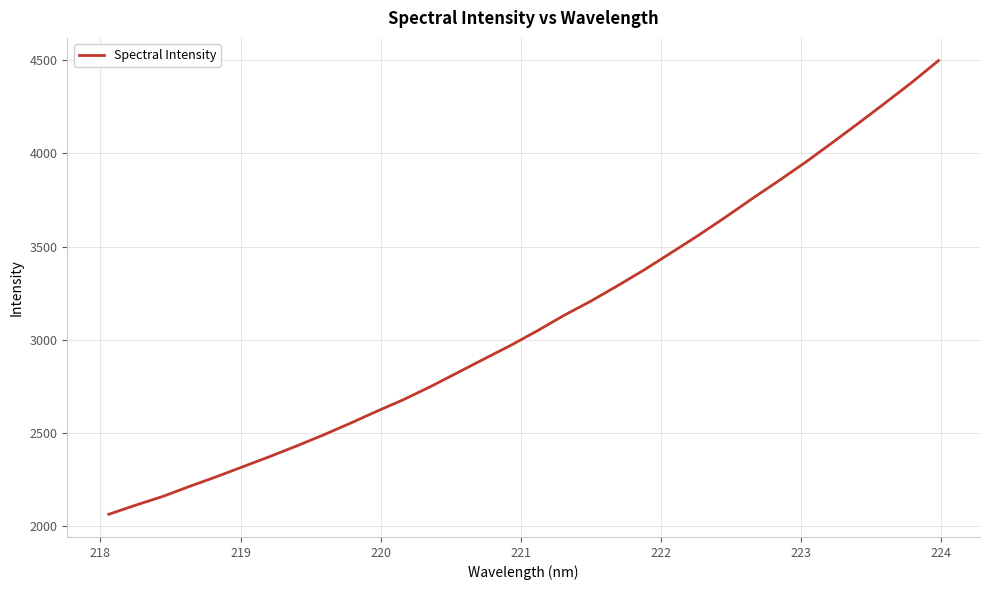

Count the number of data series in this chart.

1